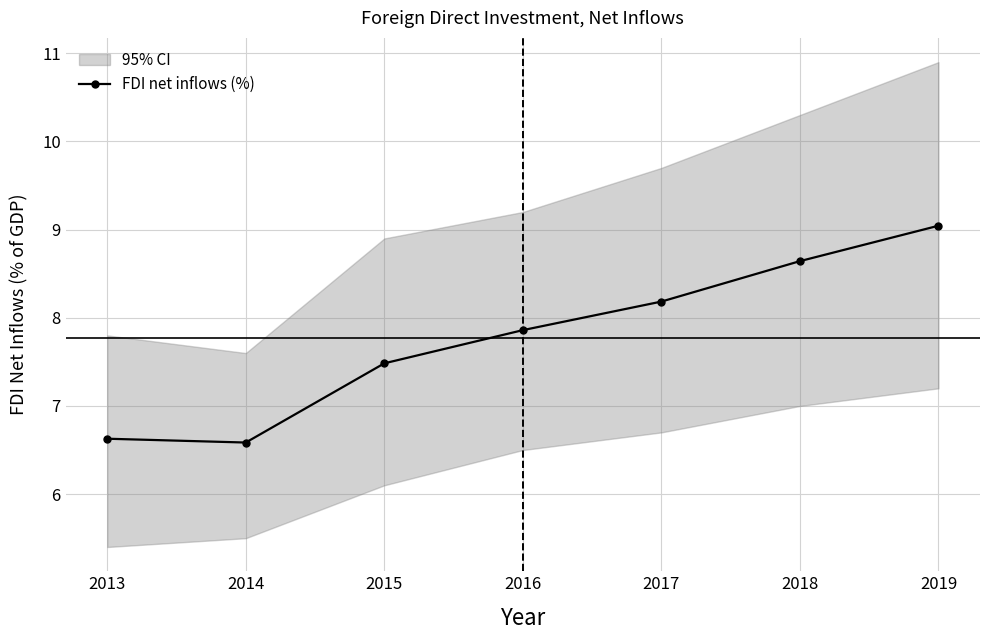

At which category does the chart reach its minimum across all series?

2014